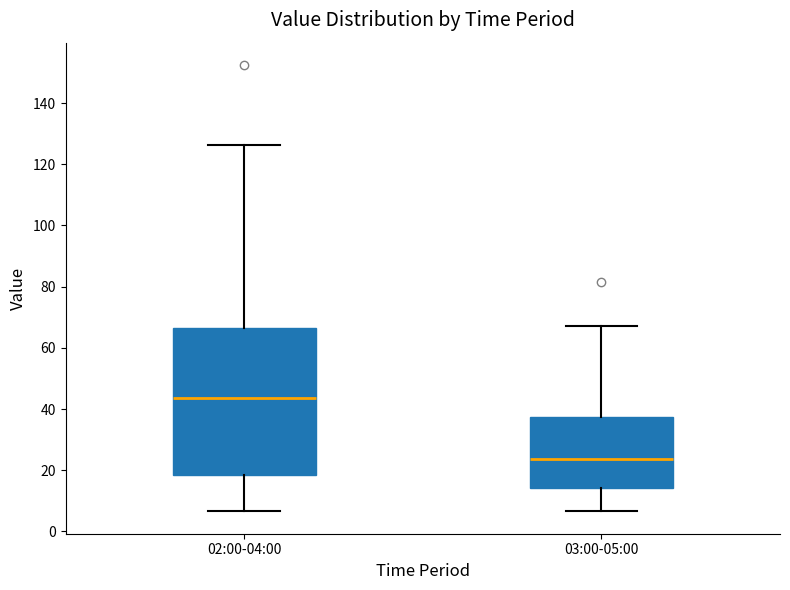

Which box has the highest median line?

02:00-04:00